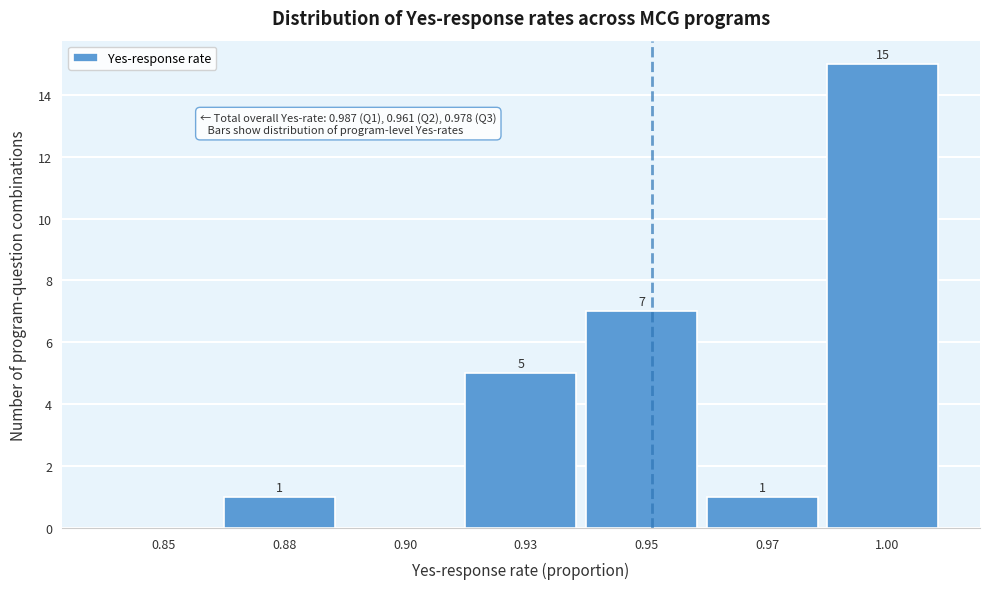

Which label corresponds to the largest value in the chart?

1.00